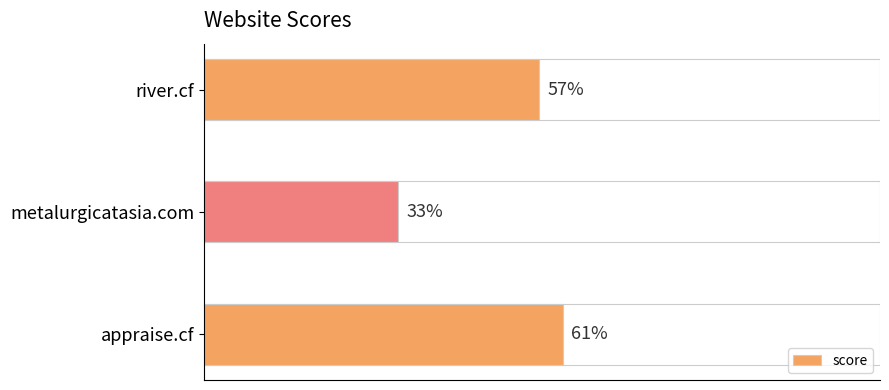

List the labels in order of value, largest first.

appraise.cf, river.cf, metalurgicatasia.com